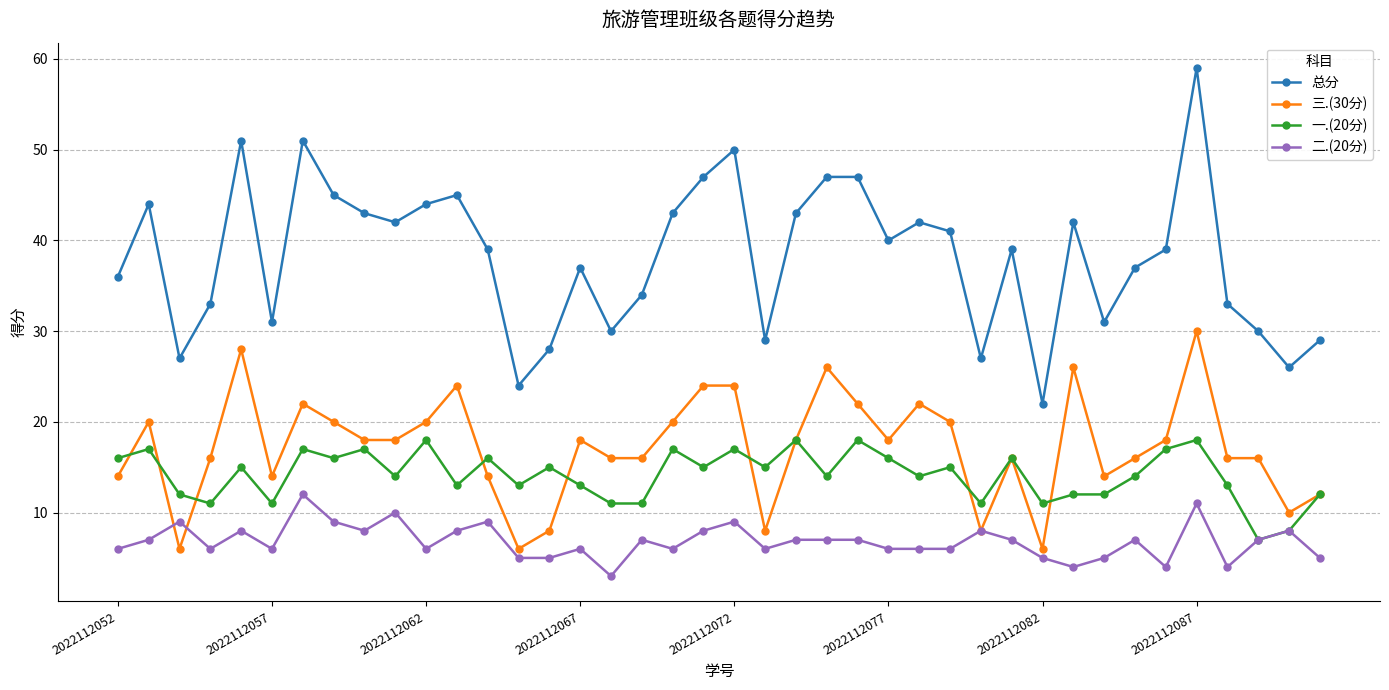

What are all the series names shown in the legend?

总分, 三.(30分), 一.(20分), 二.(20分)